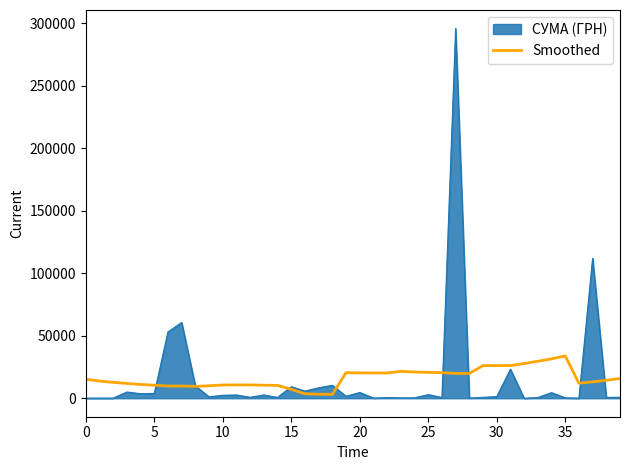

Which series has the largest range (max minus min)?

СУМА (ГРН)